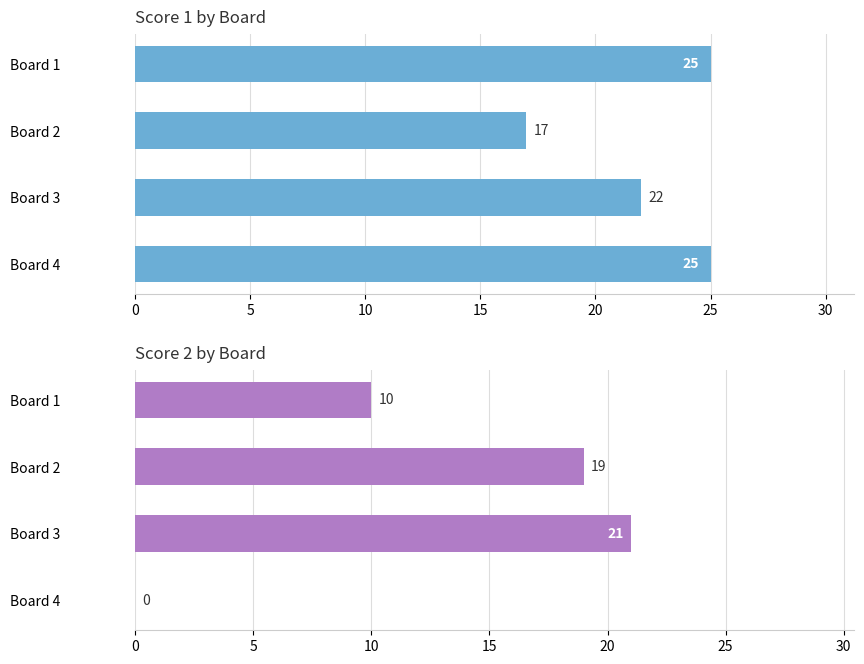

How many values in the Score 1 series are below 25?

2